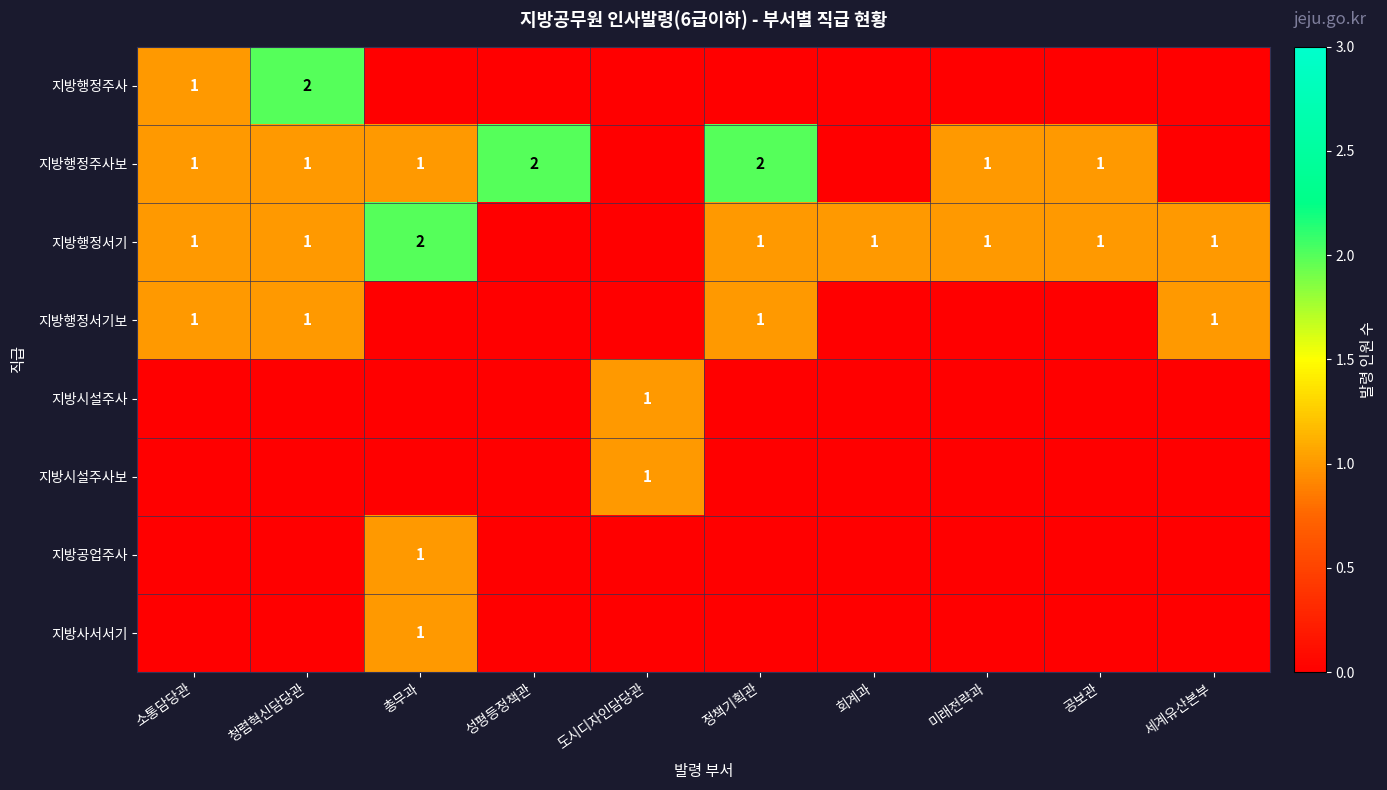

What is the maximum value shown in the chart?

2